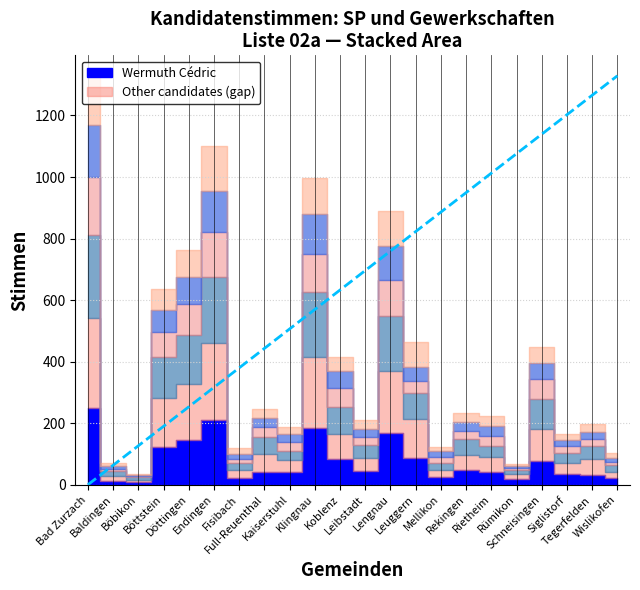

Reading right to left, transcribe all the data shown in this chart.

Wislikofen=1329.0	Tegerfelden=1265.7	Siglistorf=1202.4	Schneisingen=1139.1	Rümikon=1075.9	Rietheim=1012.6	Rekingen=949.3	Mellikon=886.0	Leuggern=822.7	Lengnau=759.4	Leibstadt=696.1	Koblenz=632.9	Klingnau=569.6	Kaiserstuhl=506.3	Full-Reuenthal=443.0	Fisibach=379.7	Endingen=316.4	Döttingen=253.1	Böttstein=189.9	Böbikon=126.6	Baldingen=63.3	Bad Zurzach=0.0